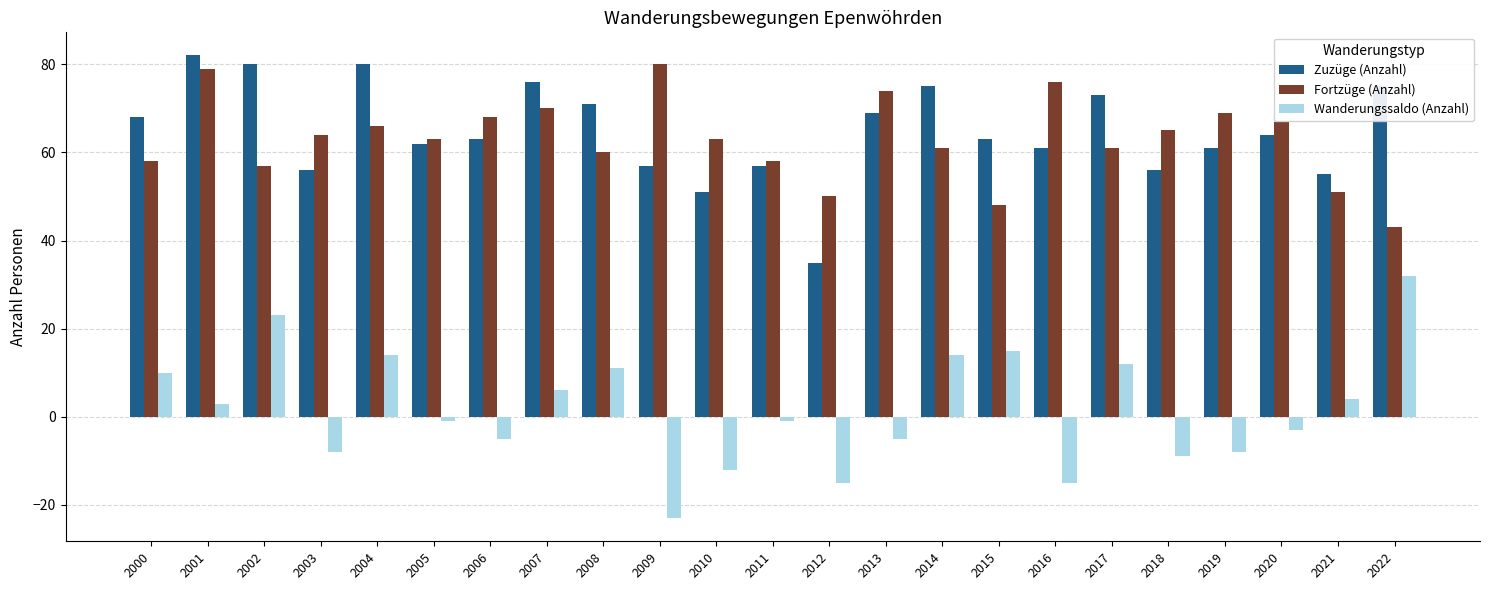

Where does the Wanderungssaldo (Anzahl) series first go above -1?

2000